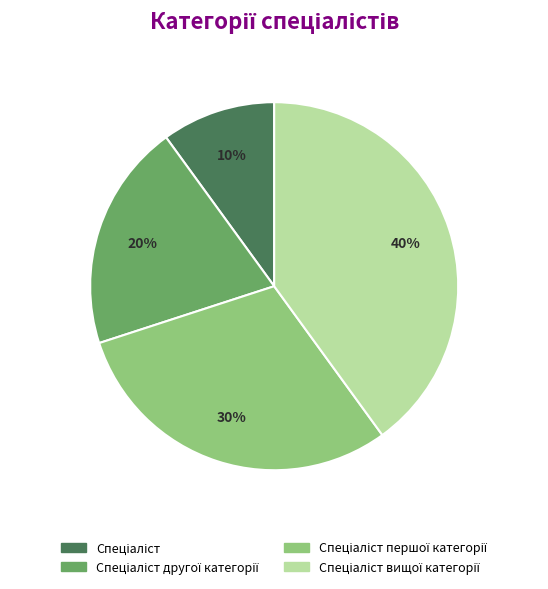

Does any single category account for the majority?

No